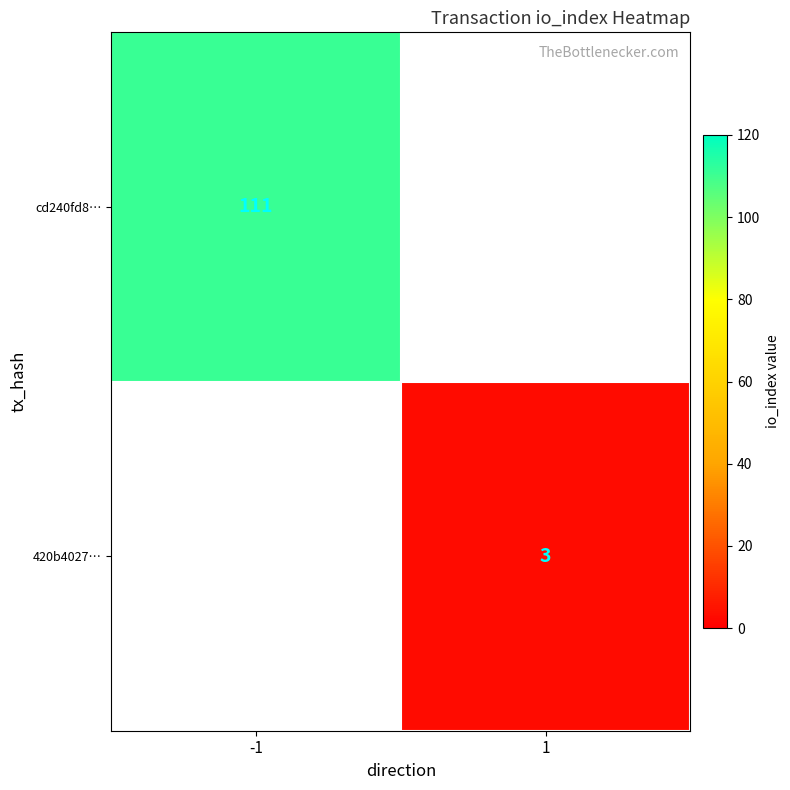

The 420b4027… series shows 1 at 1. True or false?

False